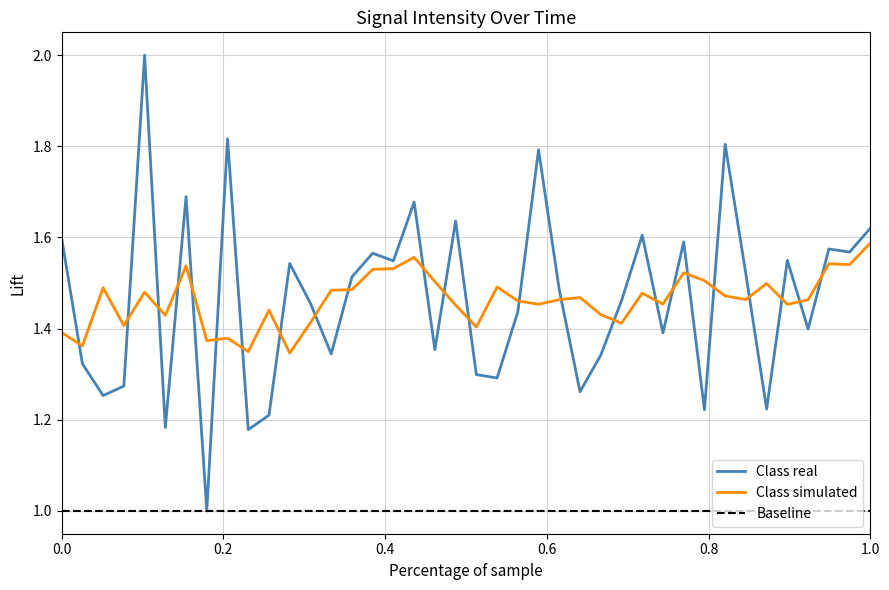

What is the sum of all Baseline values?

40.0